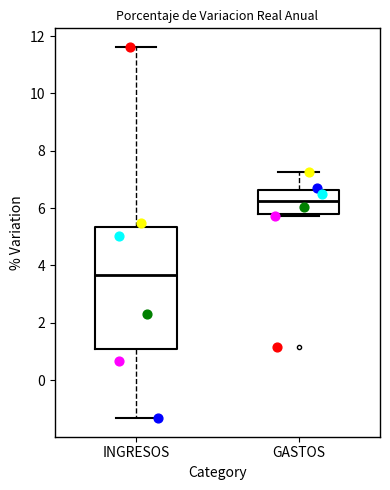

Which box has the lowest median line?

INGRESOS